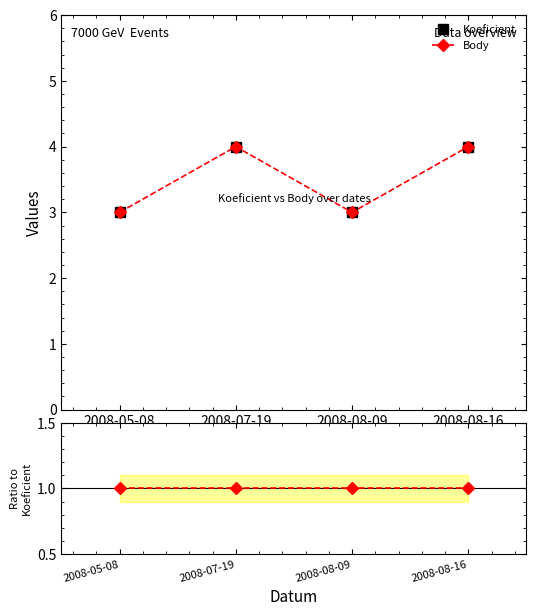

Is the value of Koeficient at 2008-05-08 greater than the value of Body at 2008-07-19?

No